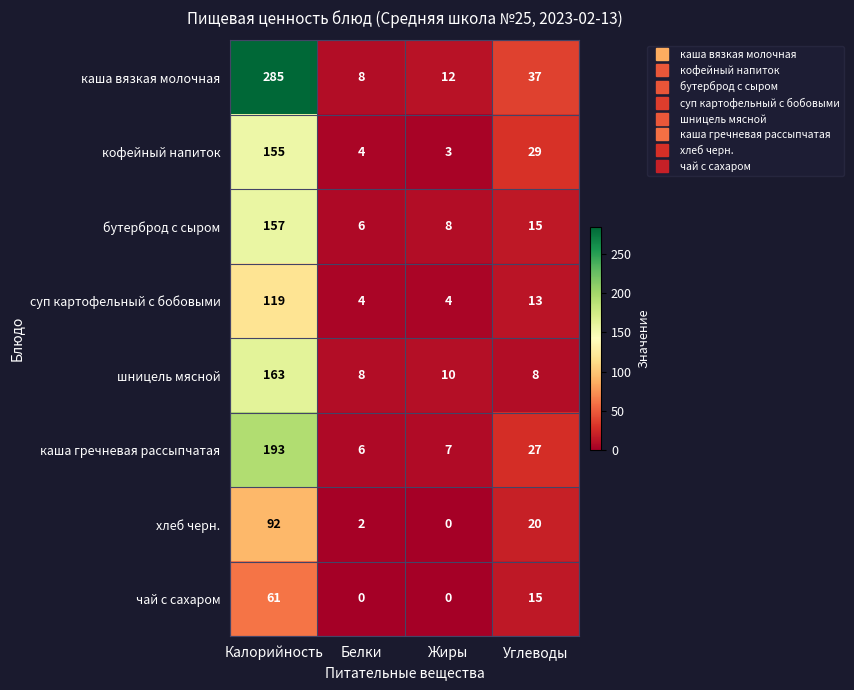

List the series in order of their peak value, highest first.

каша вязкая молочная, каша гречневая рассыпчатая, шницель мясной, бутерброд с сыром, кофейный напиток, суп картофельный с бобовыми, хлеб черн., чай с сахаром